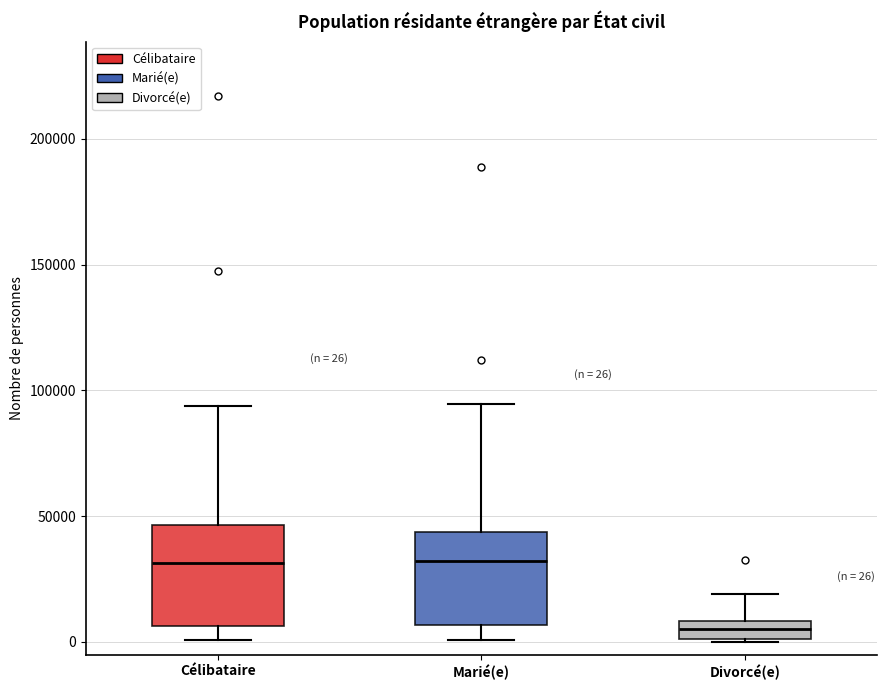

Which box's median line is the lowest?

Divorcé(e)